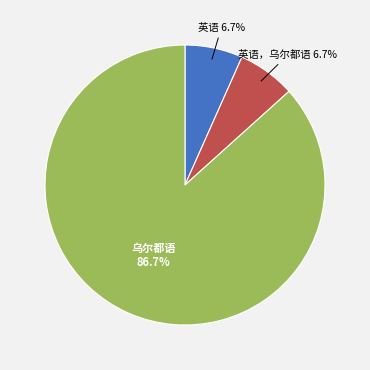

Is there any slice that represents more than half of the pie?

Yes